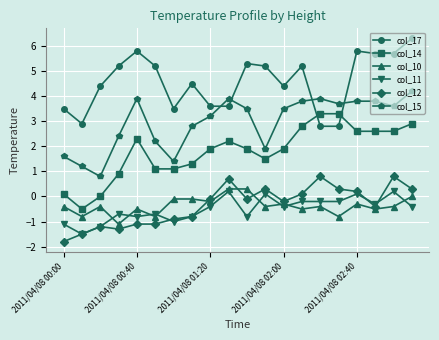

What is the lowest value of the col_12 series?

-1.8